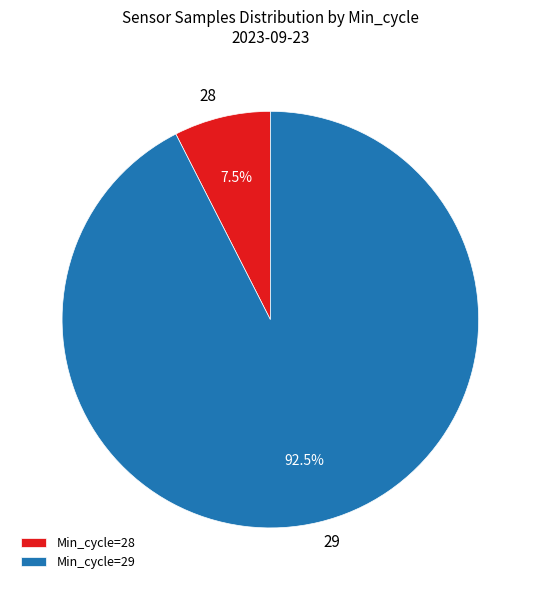

Does 28 account for over 50% of the chart?

No